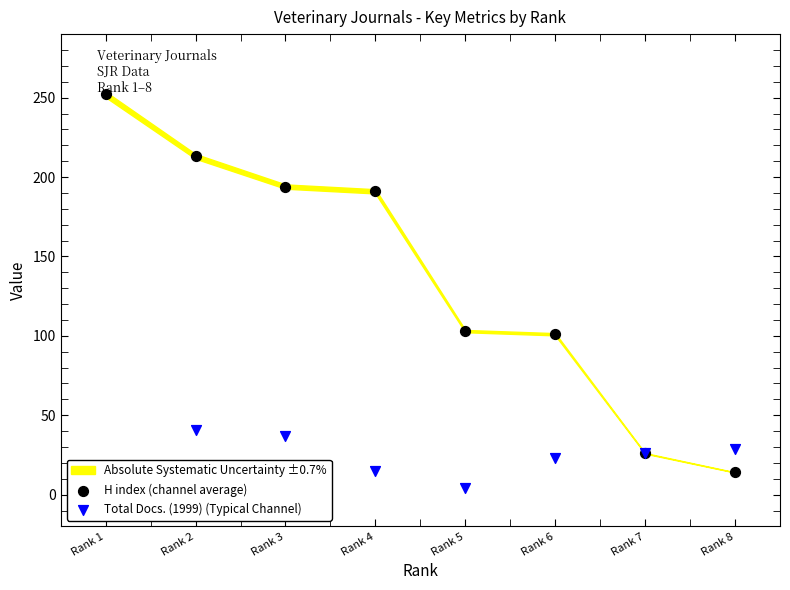

Which series contains the highest Y value?

H index (channel average)